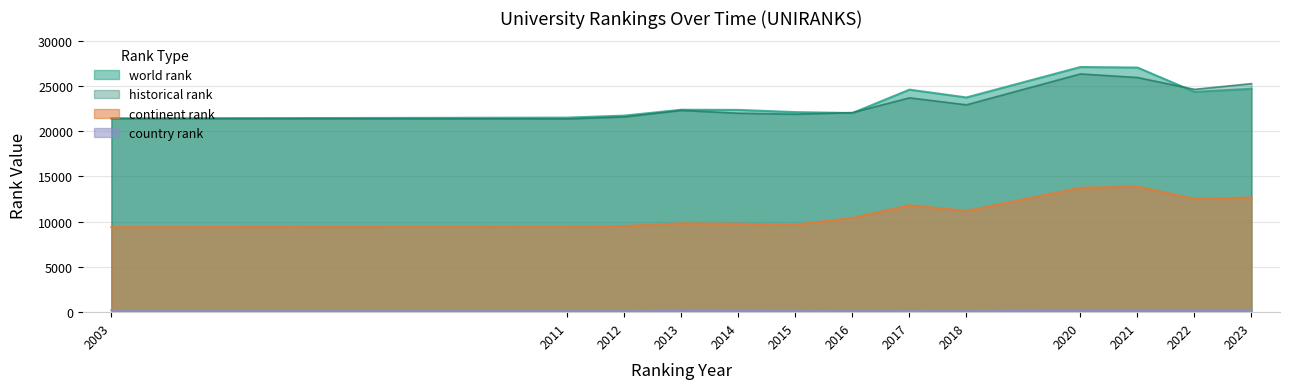

What are all the series names shown in the legend?

world rank, continent rank, country rank, historical rank